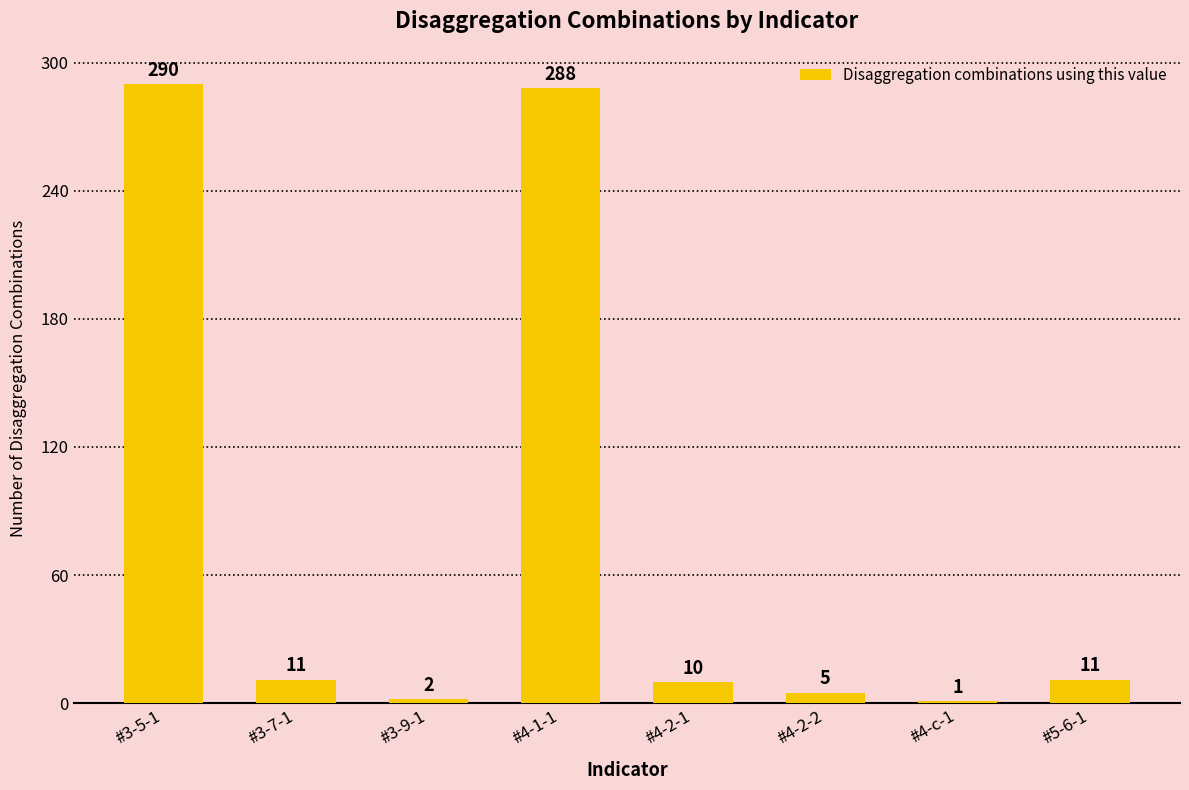

Is it true that the value at #4-1-1 is 288?

True